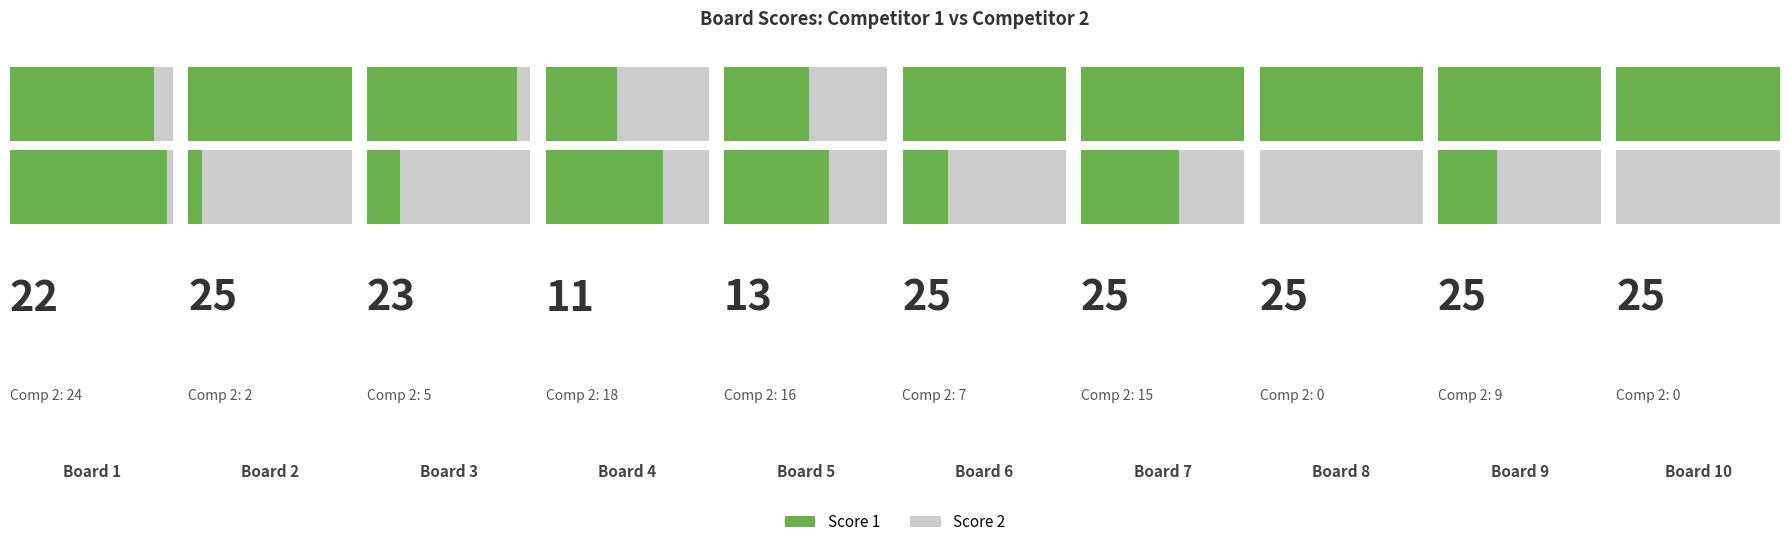

Between Board 2 and Board 8, which series saw the biggest shift?

Score 2